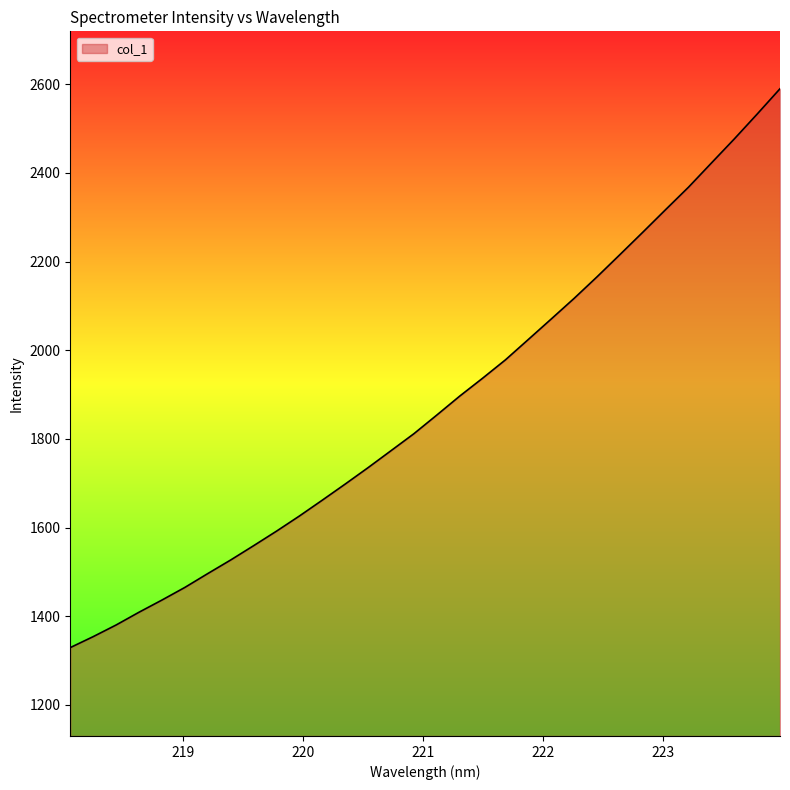

What is the maximum value shown in the chart?

2589.8